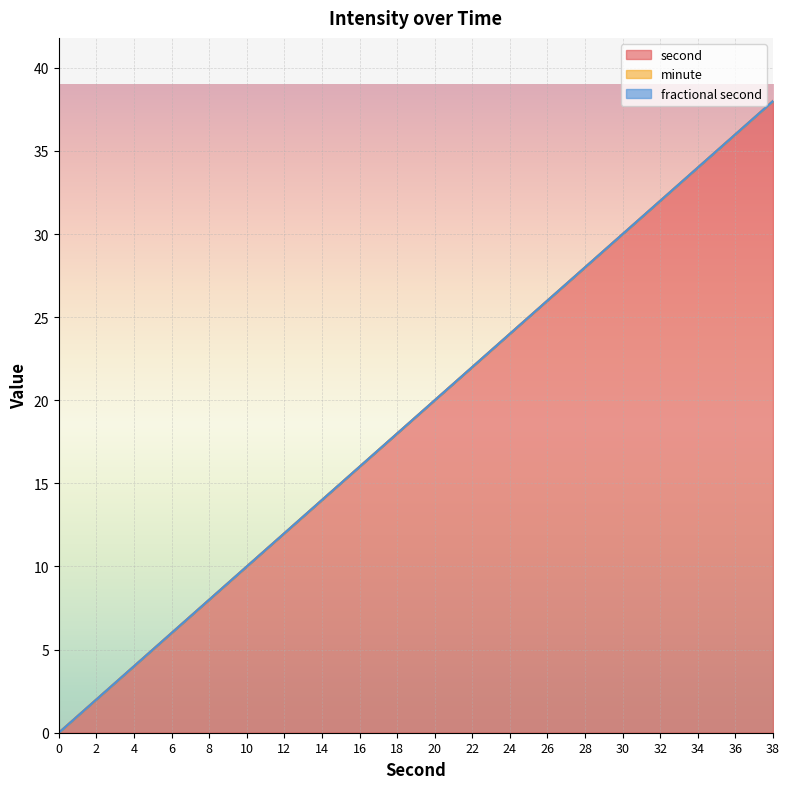

At which label does second reach its peak?

38